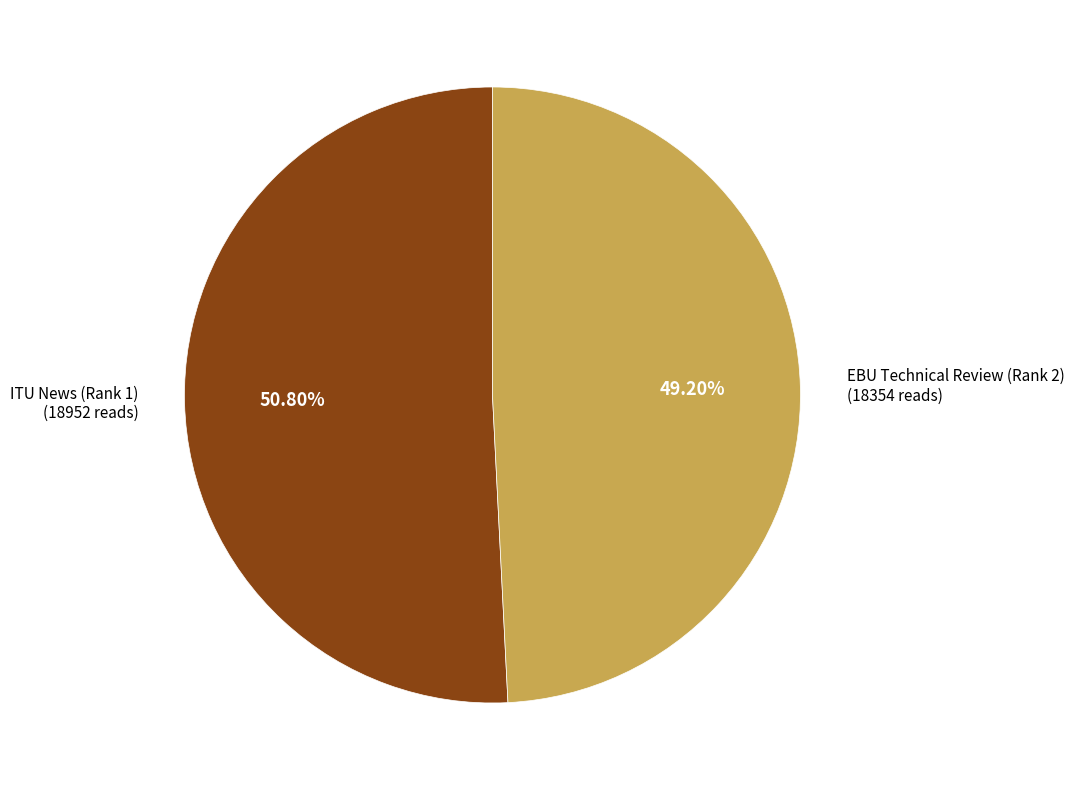

Count the number of slices in the pie.

2